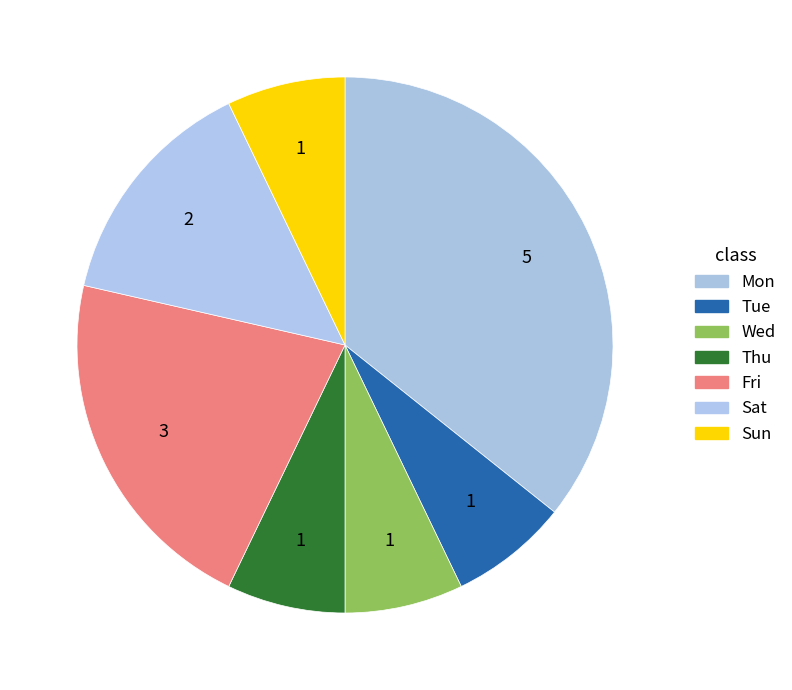

Is the sum of Tue and Wed greater than half?

No